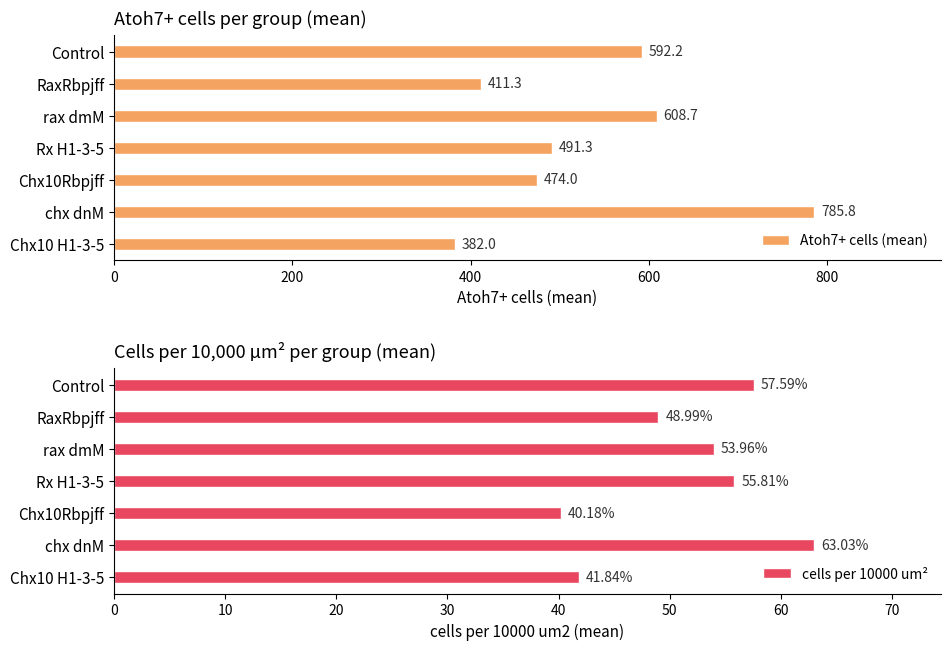

What is the sum of all Atoh7+ cells (mean) values?

3745.2